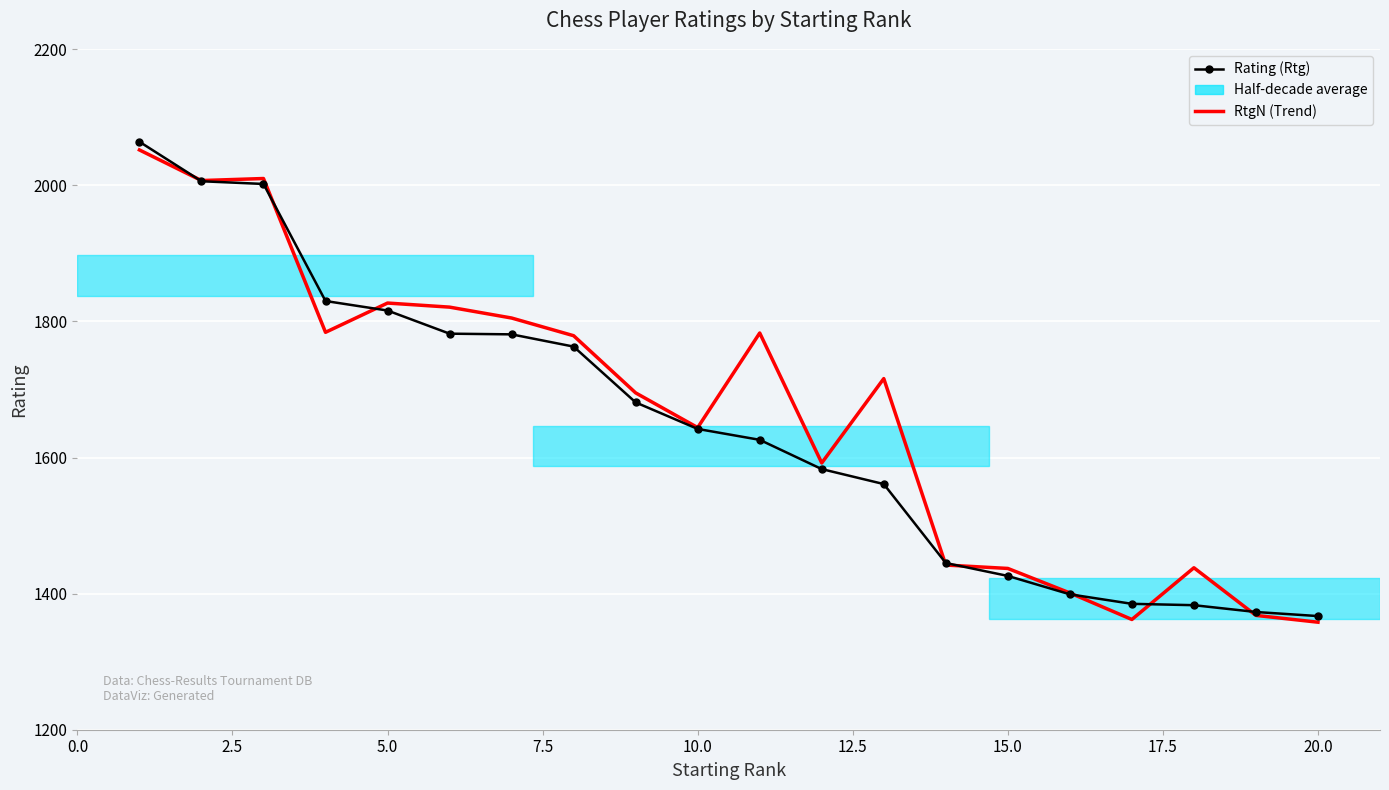

What is the greatest value displayed?

2064